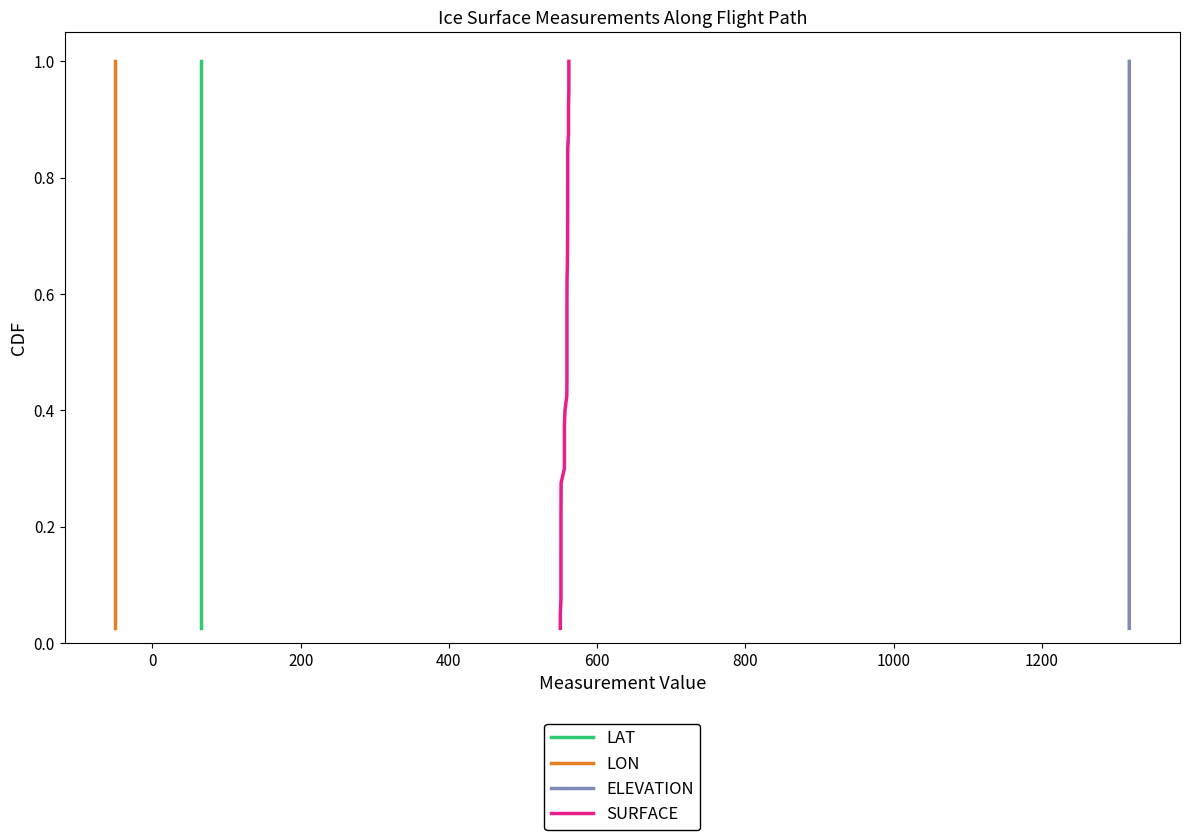

Is this an area chart (filled region under the line)?

No